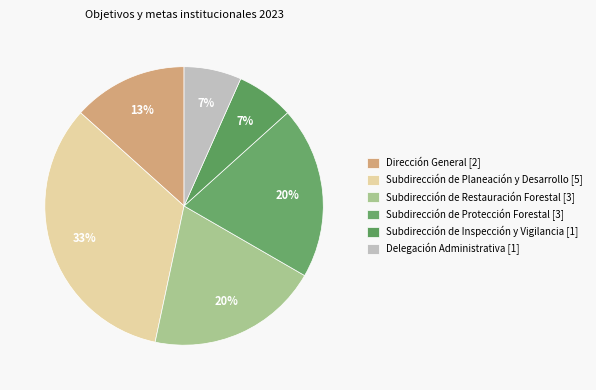

Combined, what portion of the pie is Subdirección de Restauración Forestal and Dirección General?

33.3%